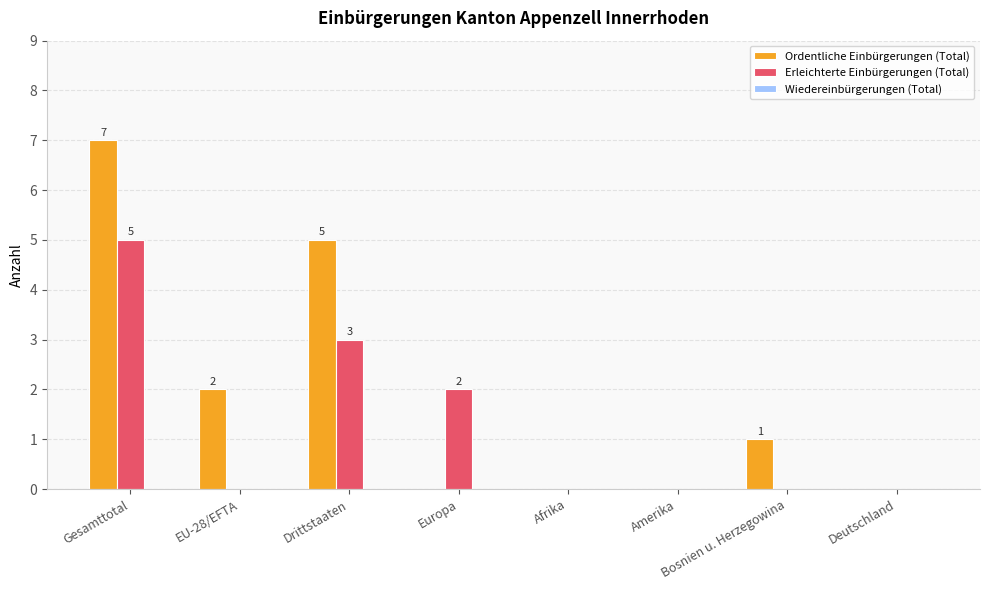

Is it true that Ordentliche Einbürgerungen (Total) equals 3 at EU-28/EFTA?

False